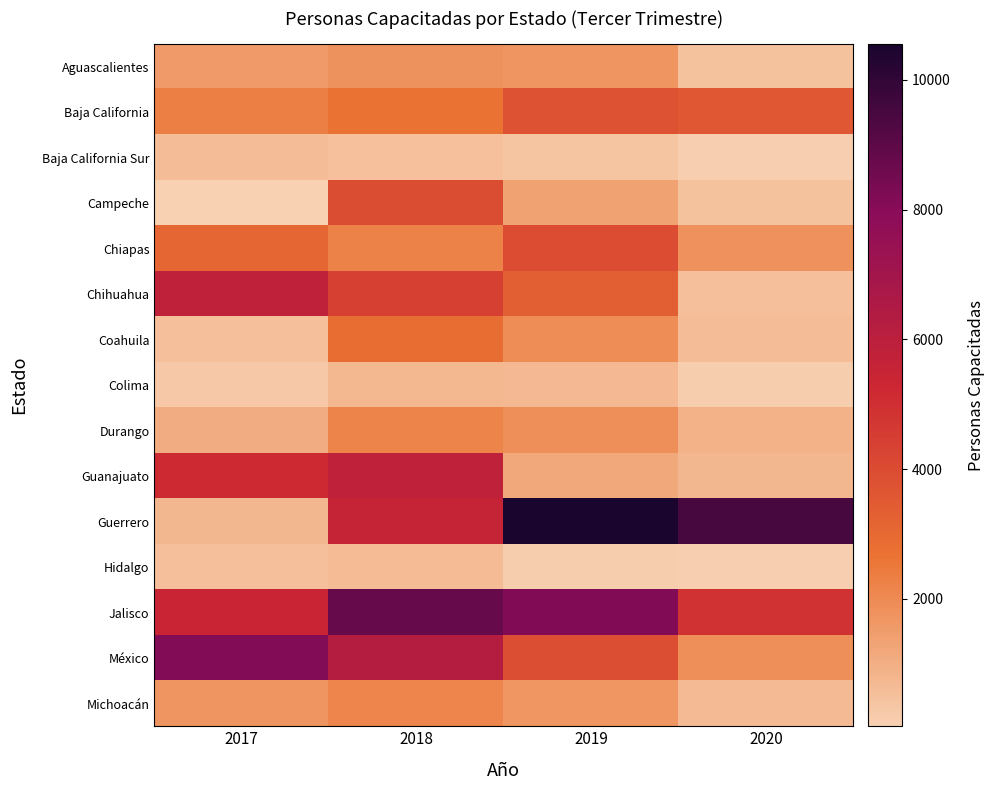

Reading right to left, extract all data points from this chart.

Aguascalientes: 2020=448	2019=1713	2018=1801	2017=1563
Baja California: 2020=3574	2019=3787	2018=2697	2017=2321
Baja California Sur: 2020=82	2019=392	2018=527	2017=592
Campeche: 2020=454	2019=1342	2018=3957	2017=36
Chiapas: 2020=1809	2019=3960	2018=2214	2017=3094
Chihuahua: 2020=535	2019=3330	2018=4387	2017=5817
Coahuila: 2020=578	2019=1942	2018=2837	2017=549
Colima: 2020=146	2019=707	2018=715	2017=275
Durango: 2020=902	2019=1896	2018=2160	2017=1043
Guanajuato: 2020=758	2019=1158	2018=5786	2017=5178
Guerrero: 2020=9524	2019=10552	2018=5549	2017=743
Hidalgo: 2020=107	2019=131	2018=635	2017=543
Jalisco: 2020=4875	2019=8156	2018=8783	2017=5427
México: 2020=1884	2019=3918	2018=6208	2017=8135
Michoacán: 2020=662	2019=1684	2018=2151	2017=1714